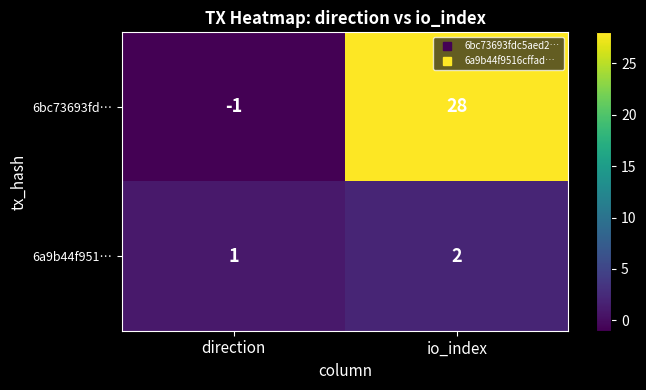

At how many categories does at least one series exceed 15?

1